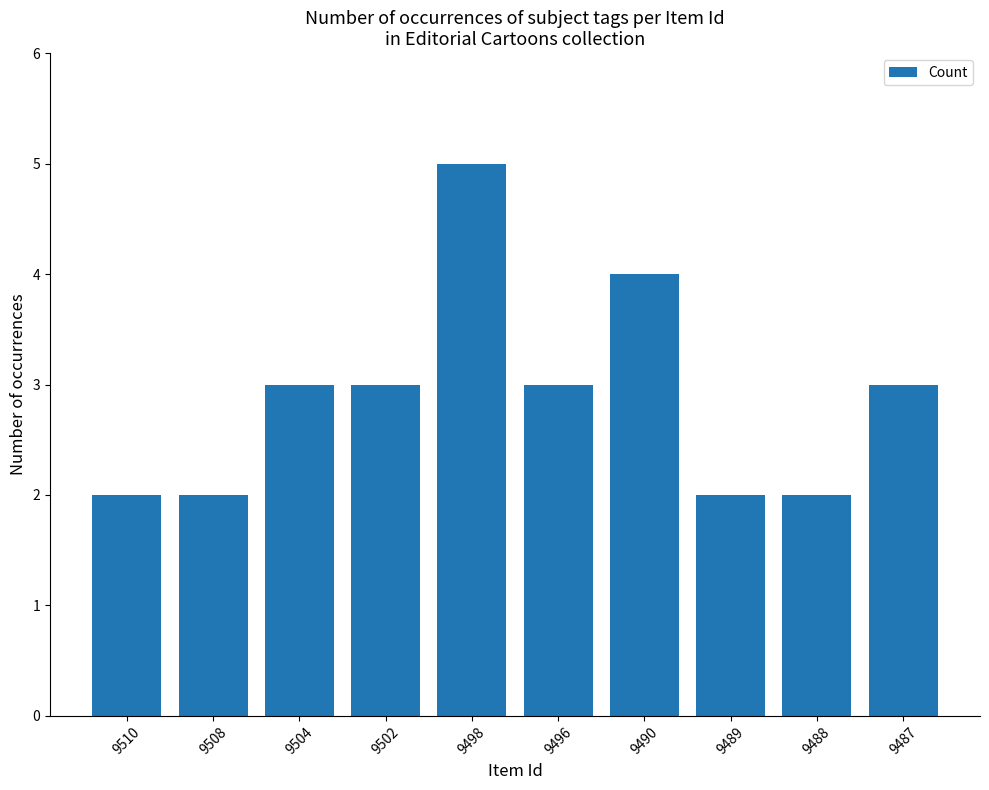

How many distinct data groups are displayed?

1